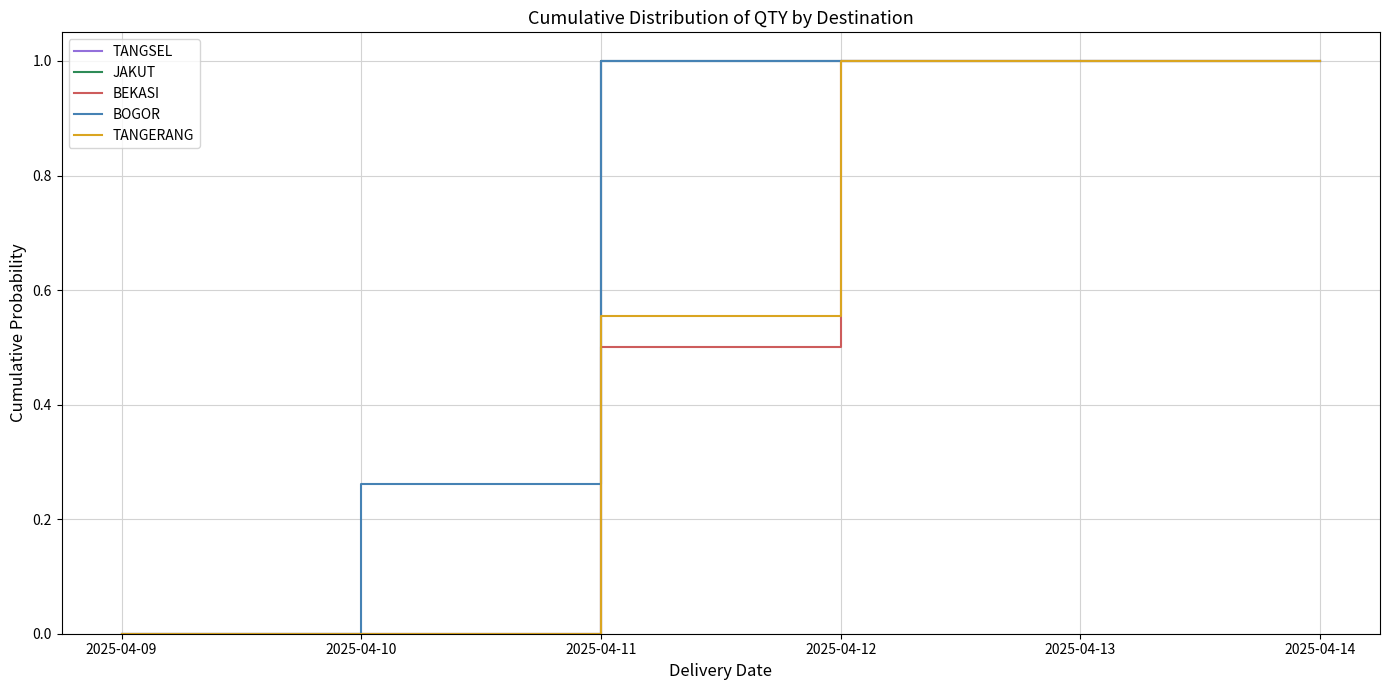

List the labels in order of BEKASI value, largest first.

2025-04-12, 2025-04-13, 2025-04-14, 2025-04-11, 2025-04-09, 2025-04-10